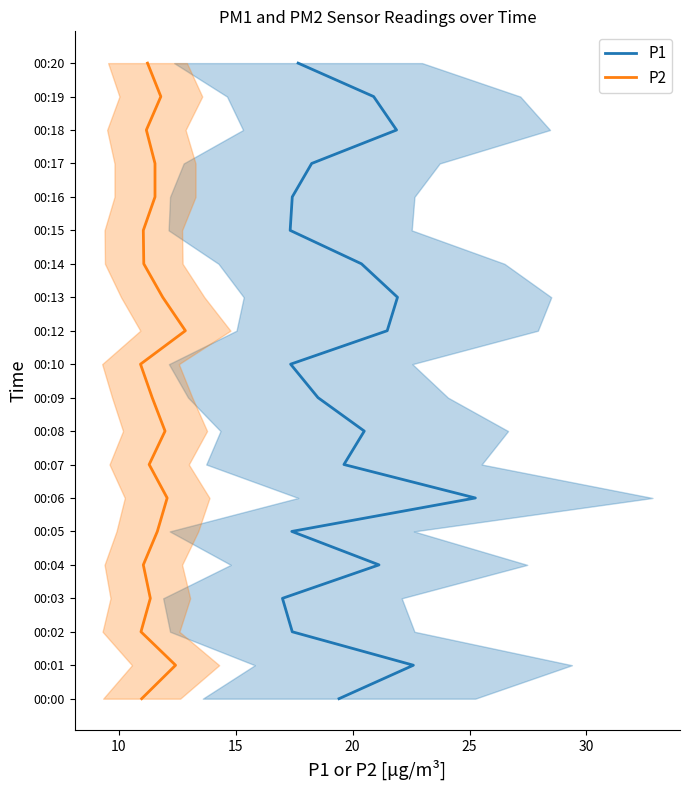

True or false: P2 and P1 cross at least once.

False